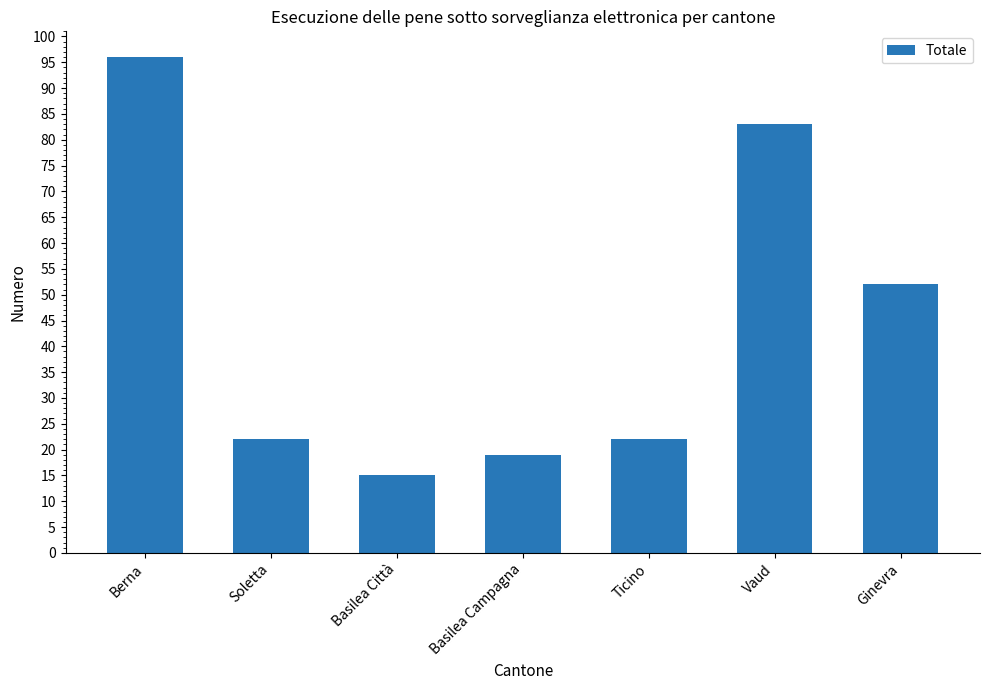

What position from the left is Soletta?

2